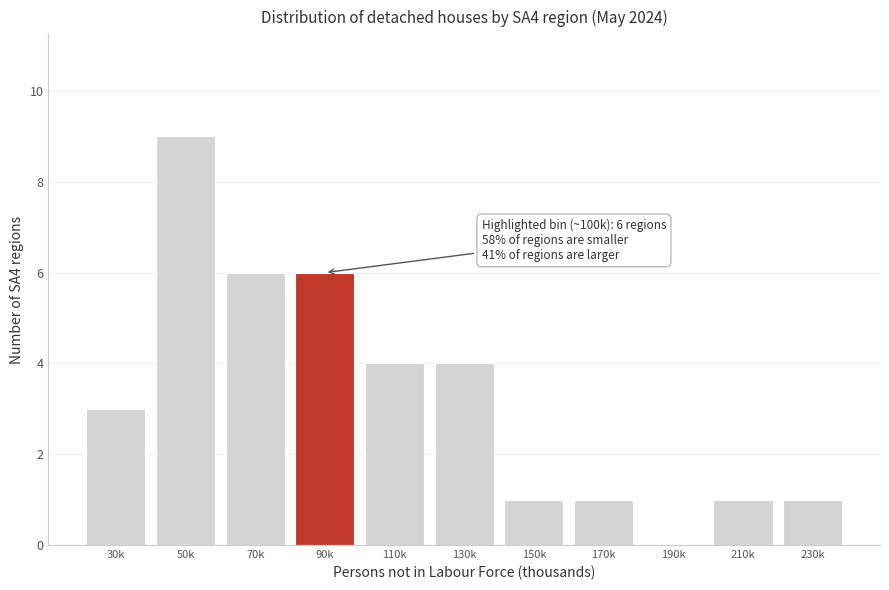

Reading left to right, transcribe all the data shown in this chart.

30k=3	50k=9	70k=6	90k=6	110k=4	130k=4	150k=1	170k=1	190k=0	210k=1	230k=1